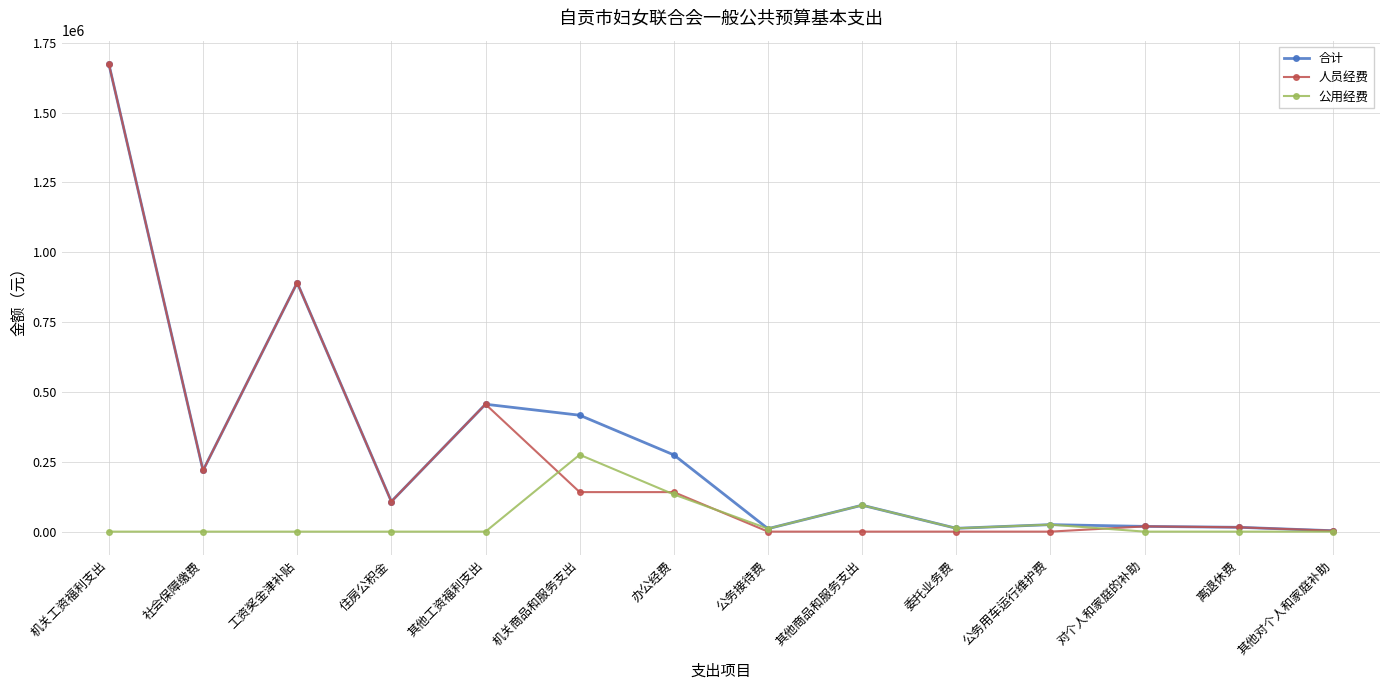

At how many categories does at least one series exceed 1412294?

1